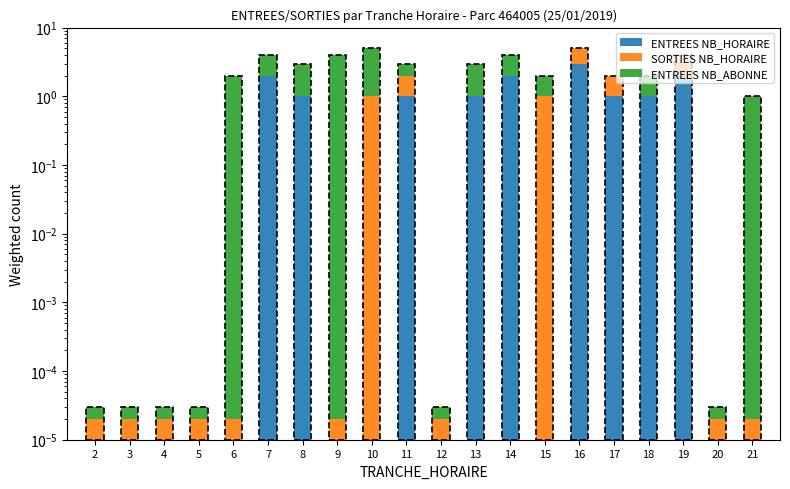

What is the total value across all series at 11?

3.0